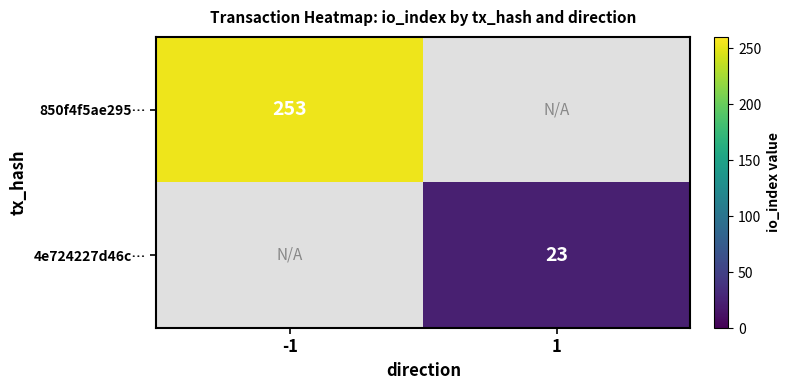

True or false: 850f4f5ae295… has a value of 253 at -1.

True